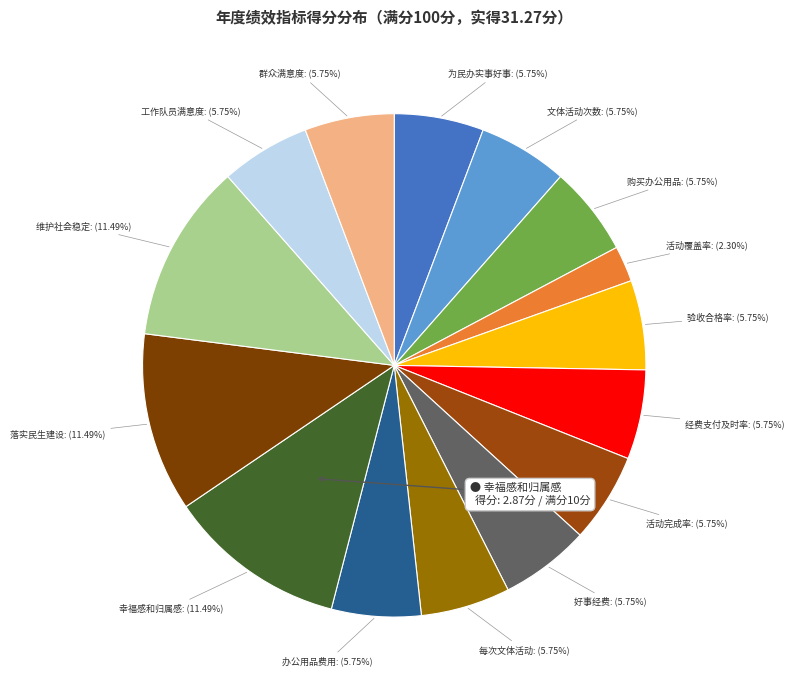

Is there any slice that represents more than half of the pie?

No